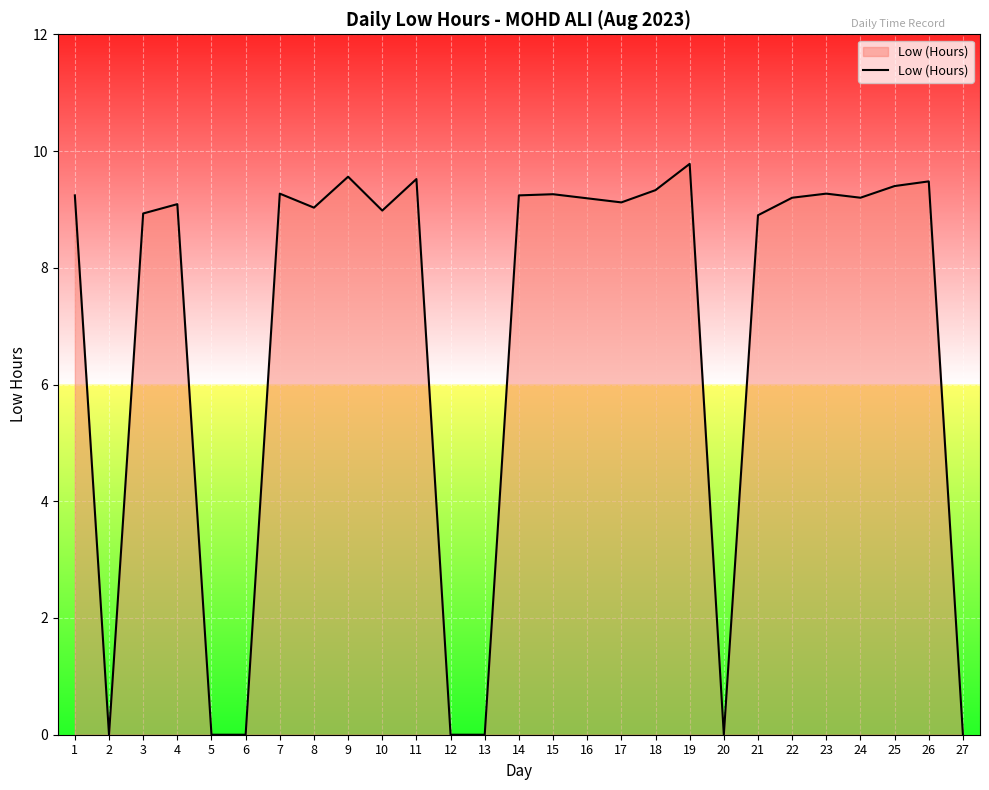

How many series are shown in this chart?

1